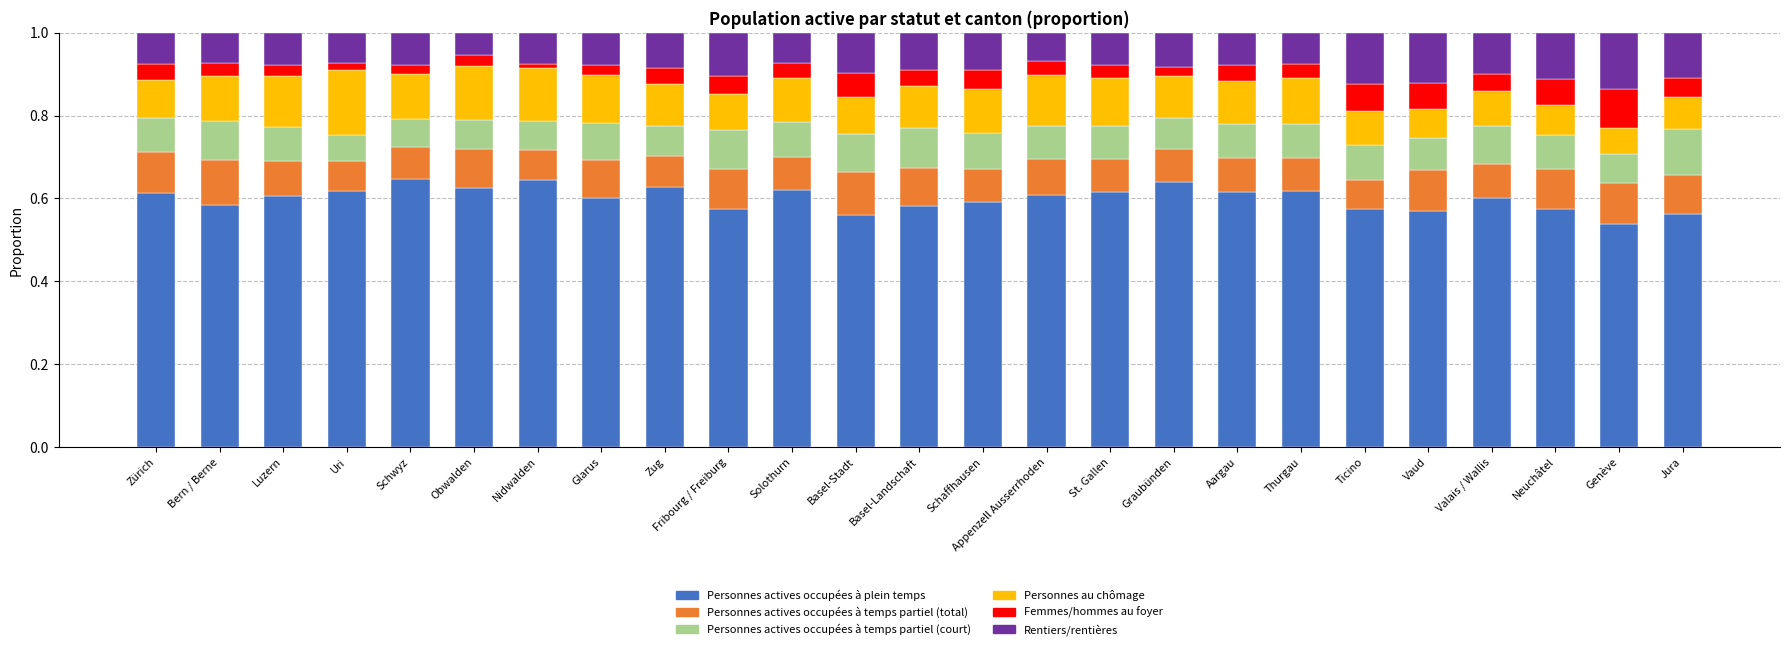

What is the total value across all series at Bern / Berne?

1.0